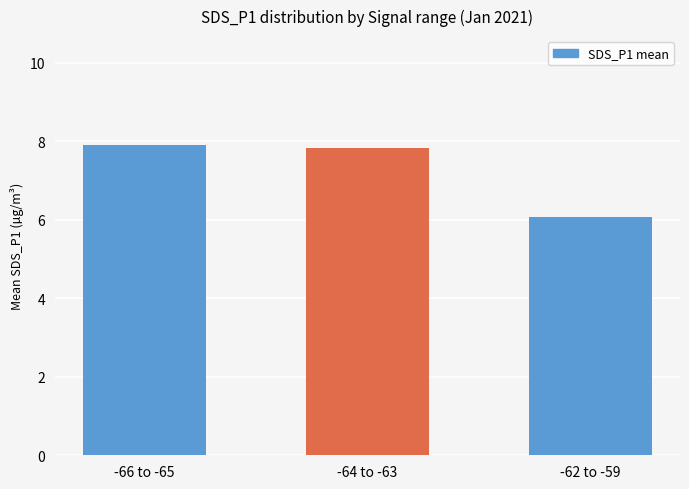

What is the label of the 3rd bar from the right?

-66 to -65